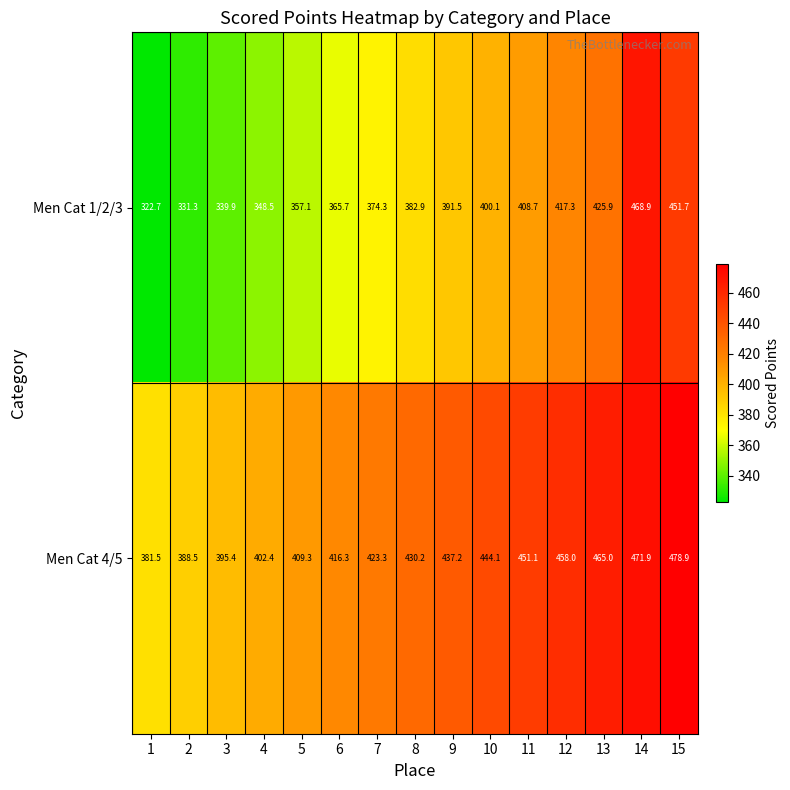

Reading left to right, list all the values displayed in this chart.

Men Cat 1/2/3: 322.7	331.3	339.9	348.5	357.1	365.7	374.3	382.9	391.5	400.1	408.7	417.3	425.9	468.9	451.7
Men Cat 4/5: 381.5	388.5	395.4	402.4	409.3	416.3	423.3	430.2	437.2	444.1	451.1	458.0	465.0	471.9	478.9